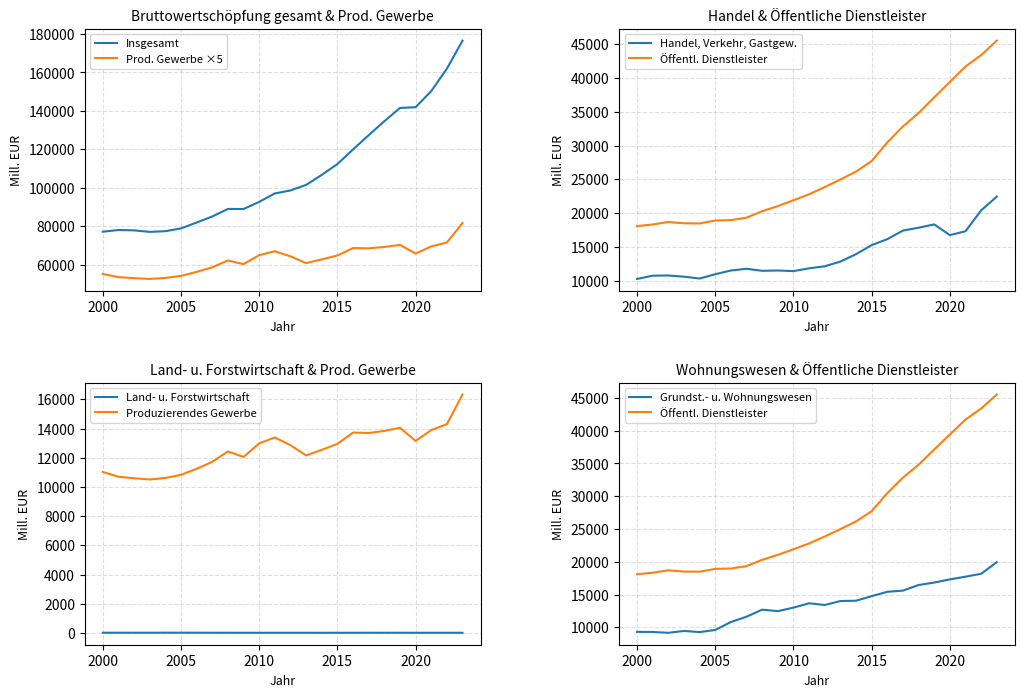

What is the lowest value of the Prod. Gewerbe ×5 series?

52556.3